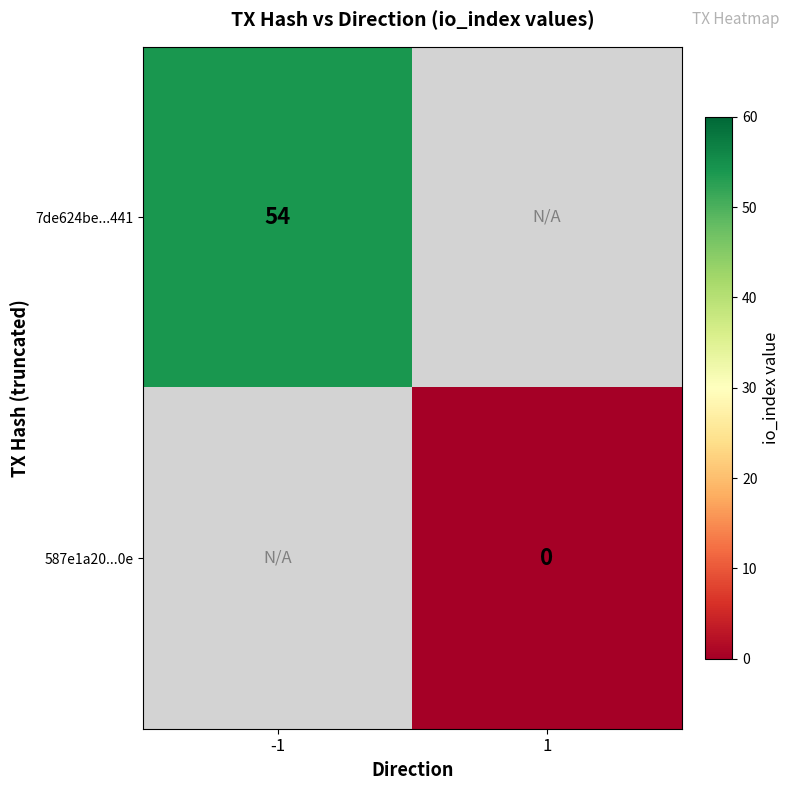

Between 1 and -1, which is larger?

-1